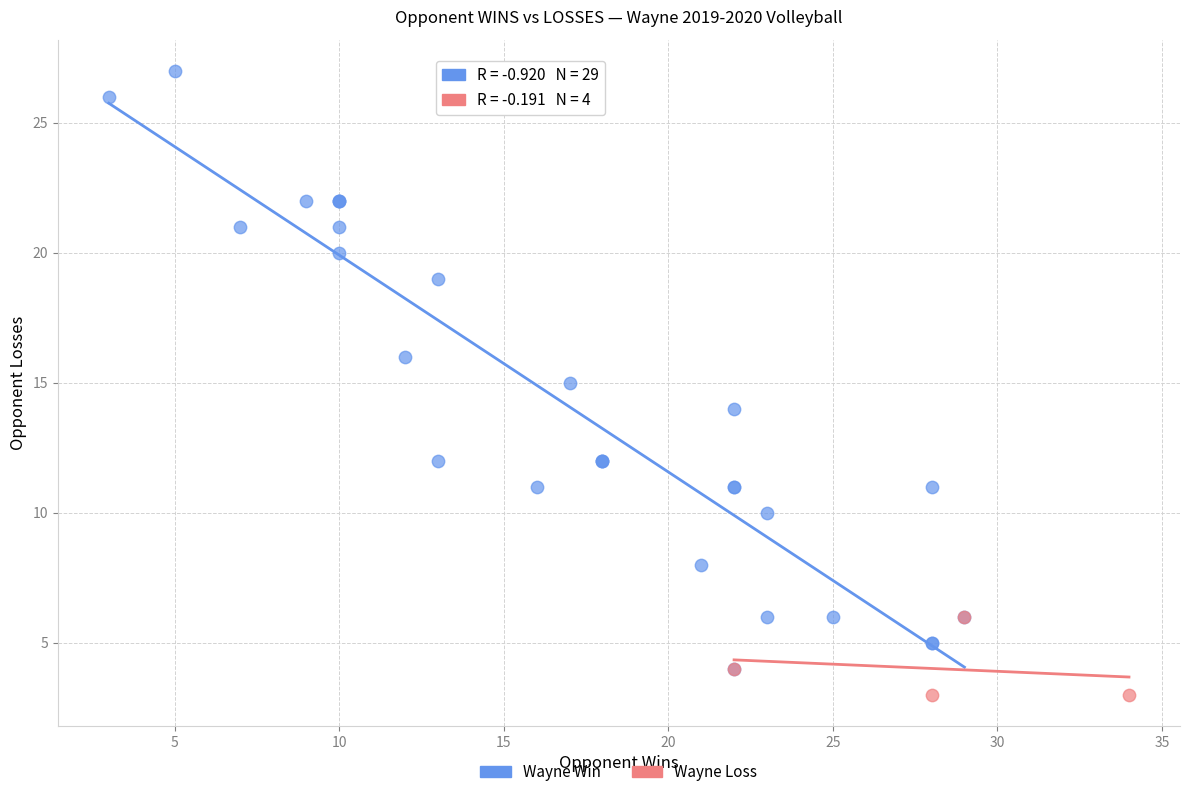

Which series contains the highest Y value?

Wayne Win